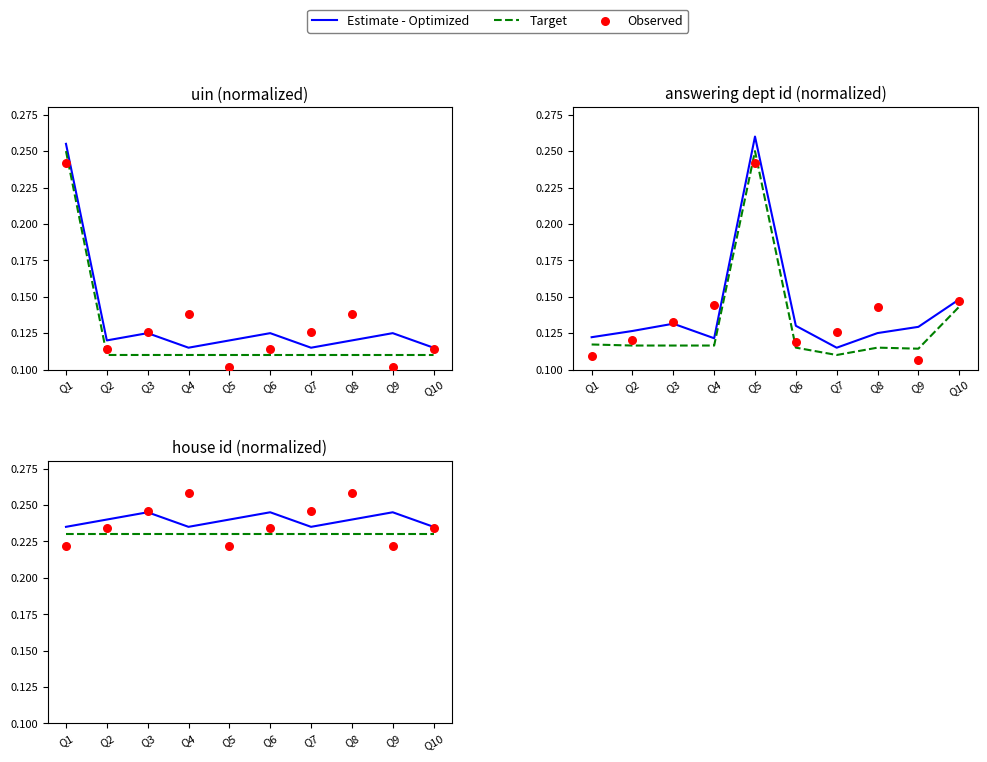

At which category is the sum across all series the highest?

Q8